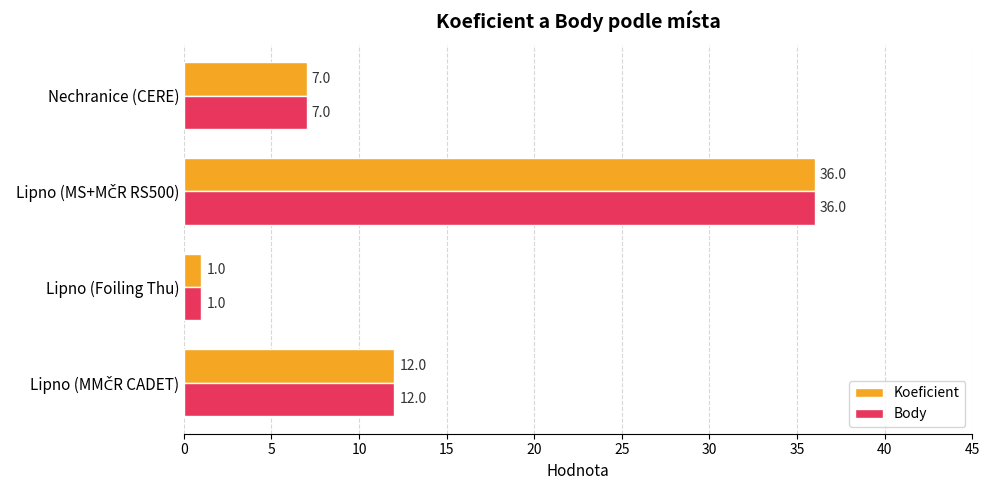

What is the sum of all Body values?

56